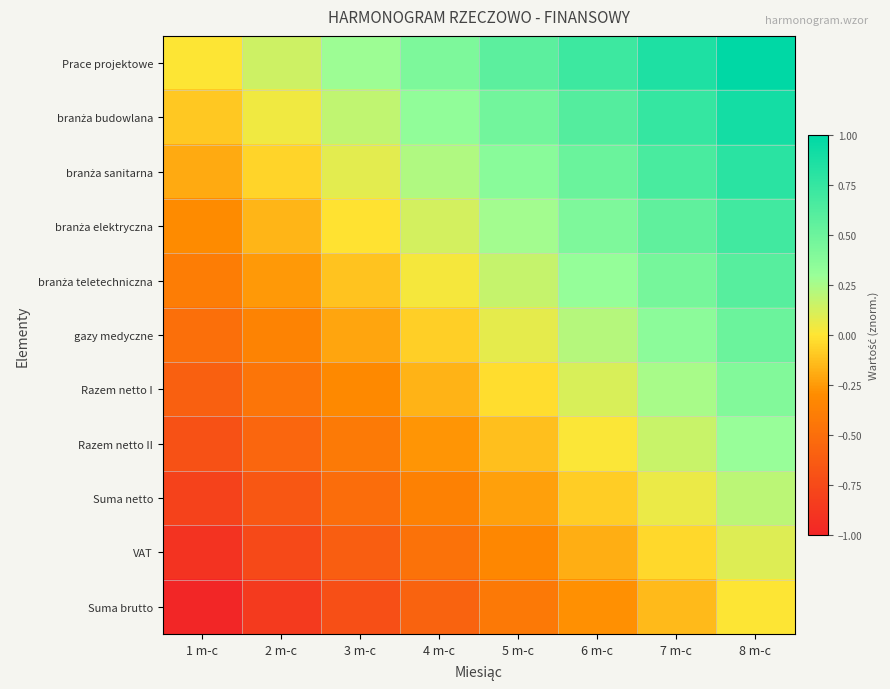

Which has a higher value, 6 m-c or 4 m-c?

6 m-c